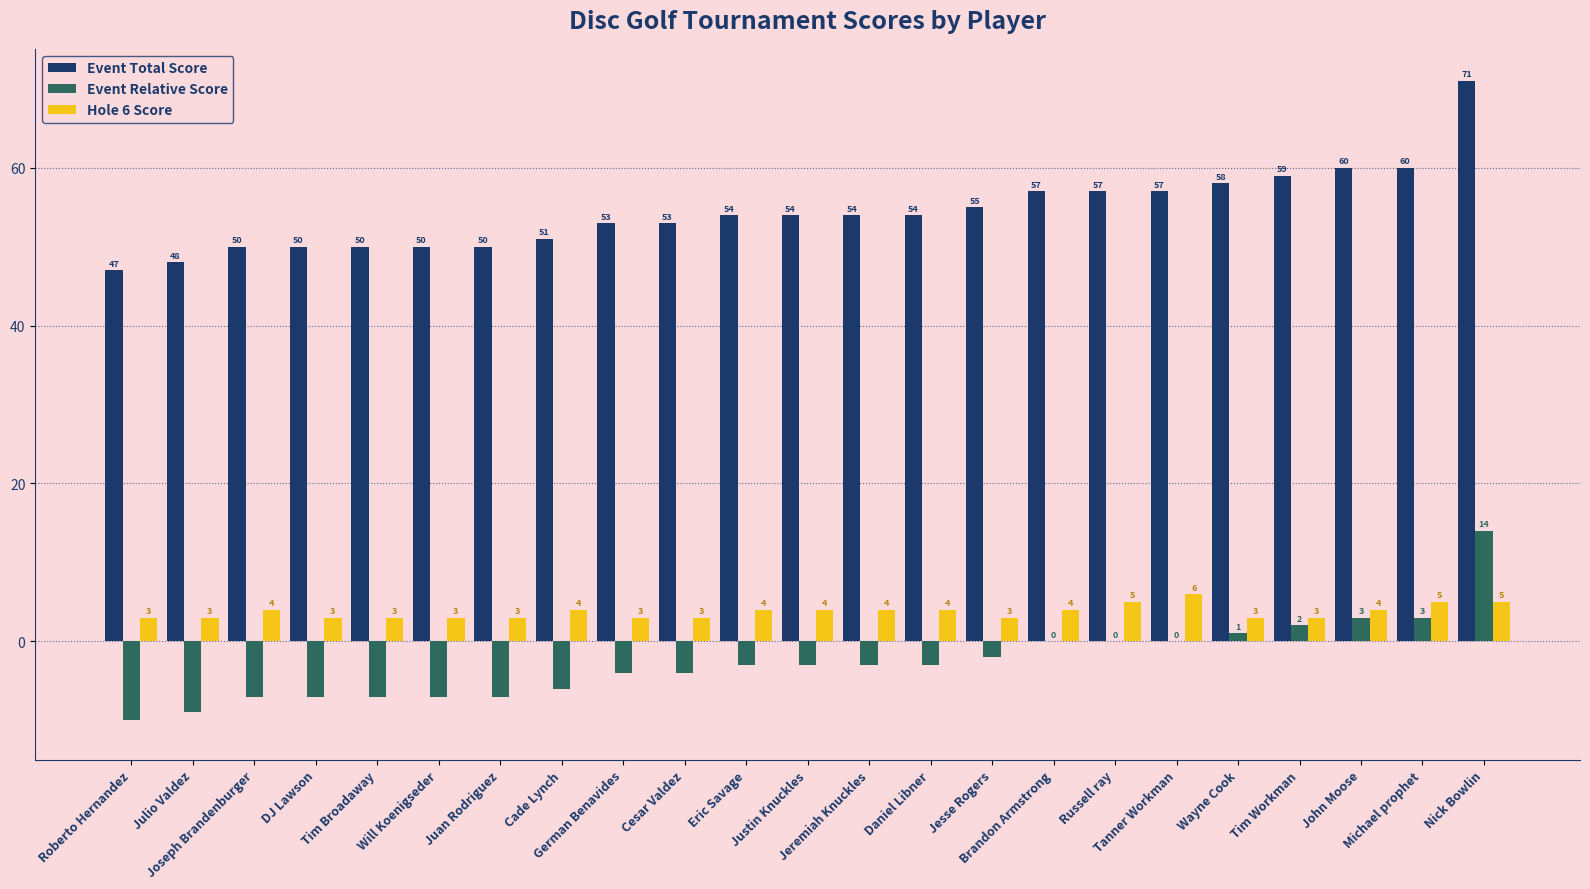

At which label does Hole 6 Score reach its peak?

Tanner Workman